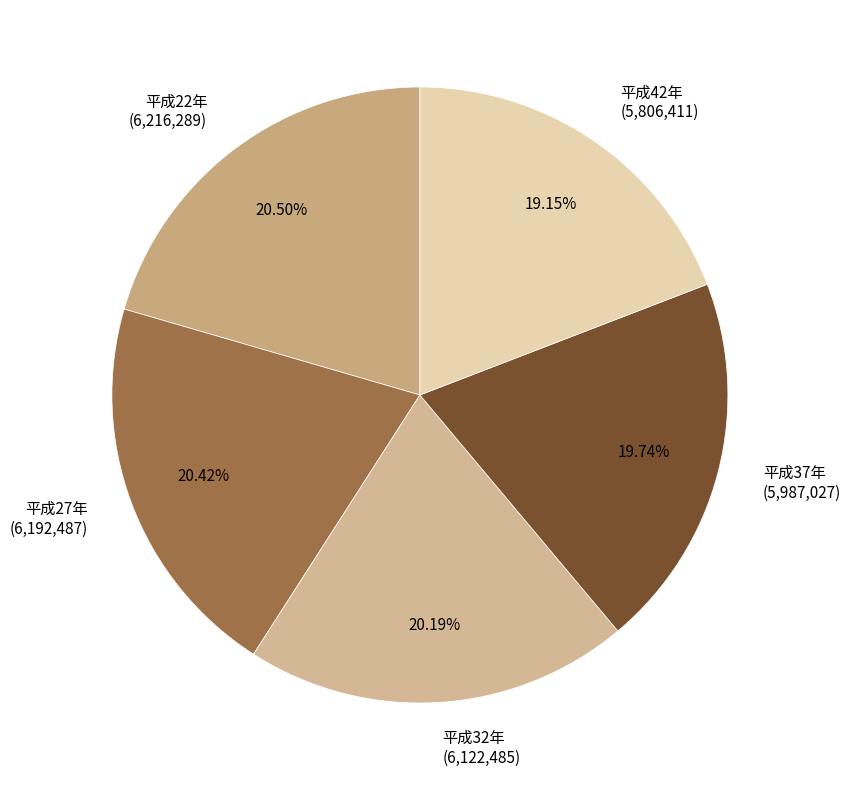

Which slice is the smallest?

平成42年